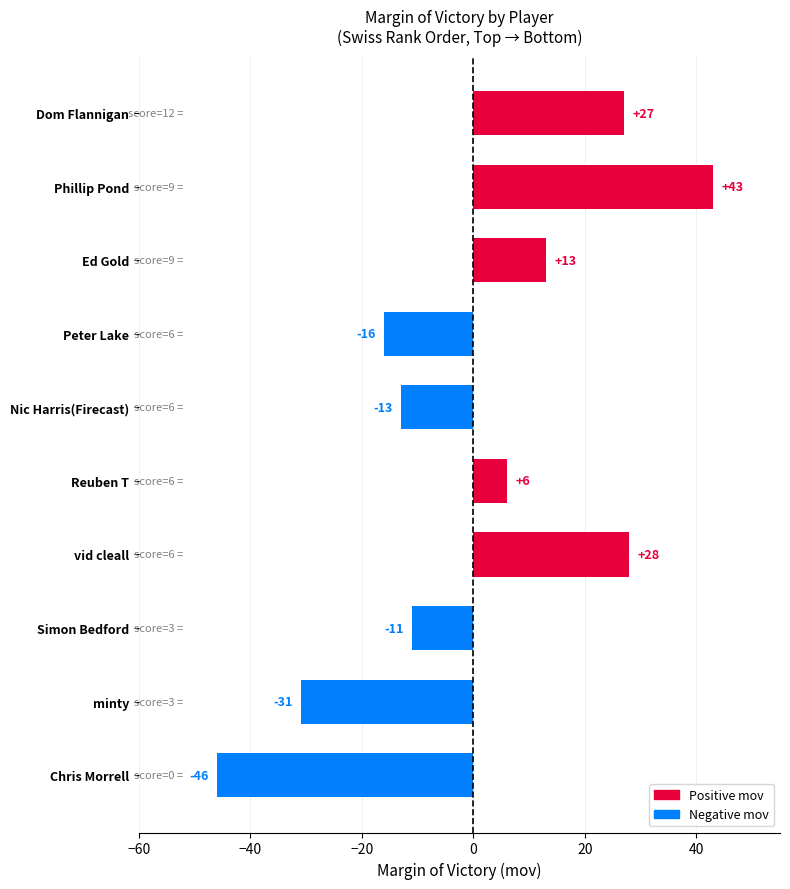

What value does the data have at Nic Harris(Firecast), to the nearest 10?

-10